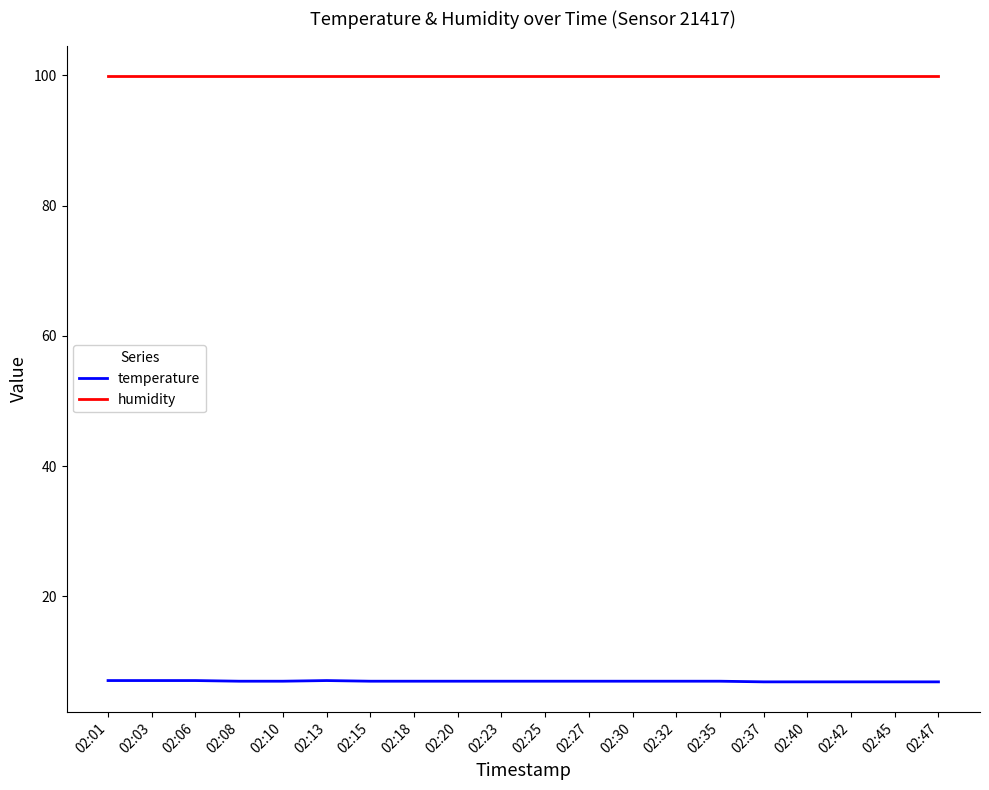

What is the spread (max minus min) of values at 02:30?

92.9